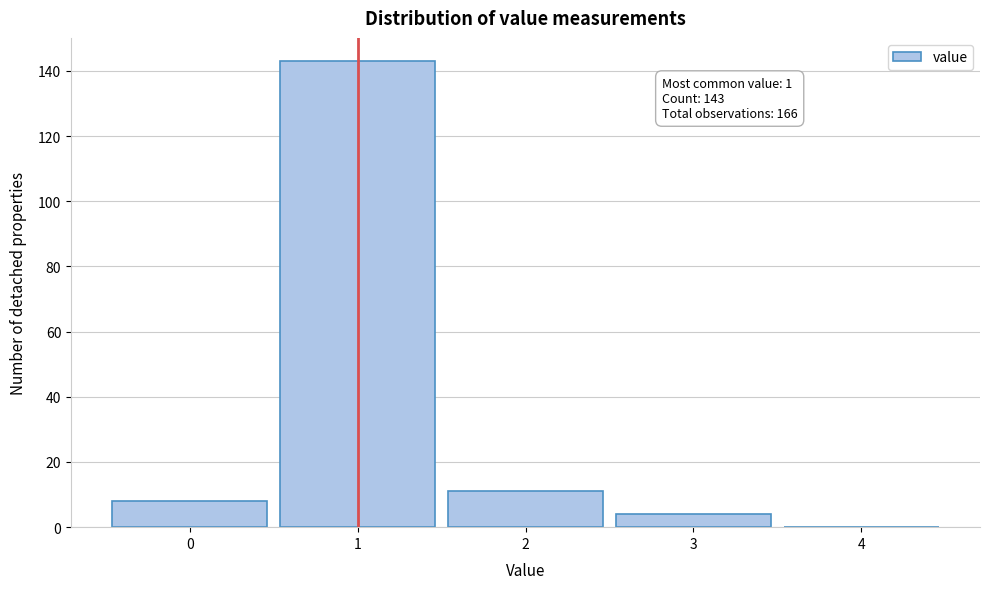

Reading right to left, transcribe all the data shown in this chart.

4=0	3=4	2=11	1=143	0=8